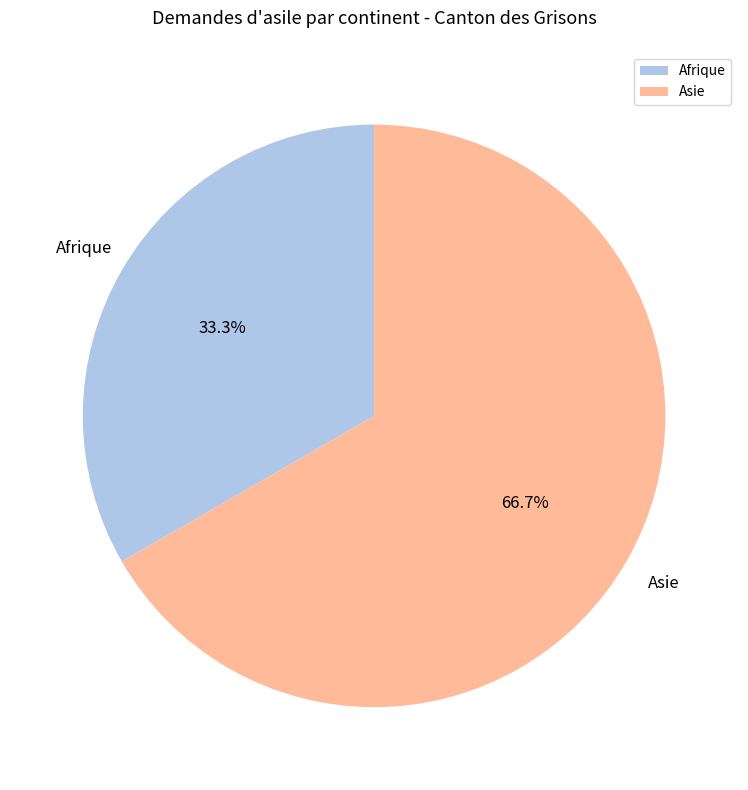

To the nearest percent, what is the difference between the largest and smallest slice percentages?

33%